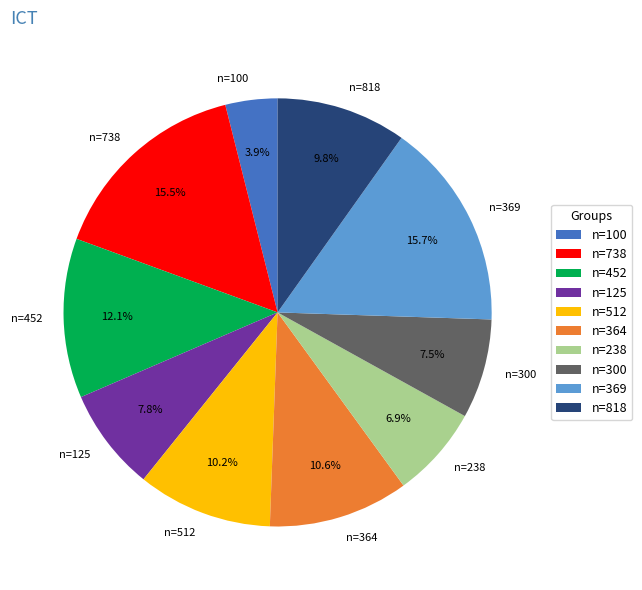

Is there a majority slice in this chart?

No